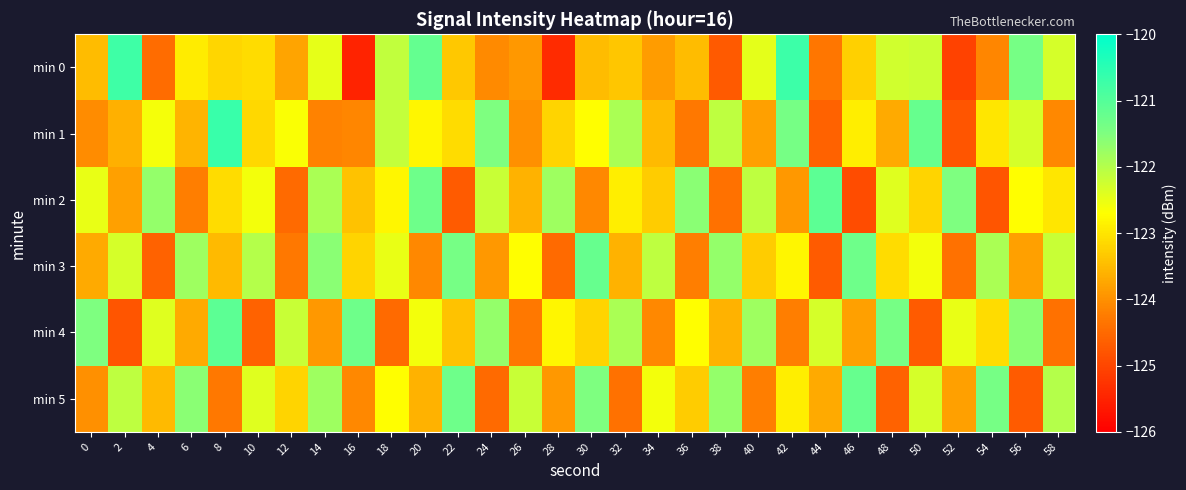

How many data points does each series have?

30